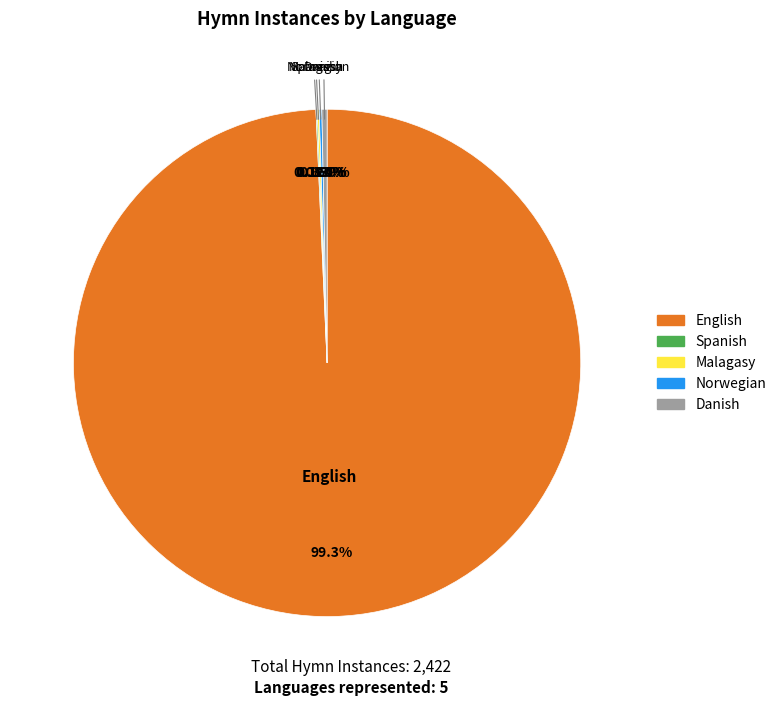

Which slice is the largest?

English